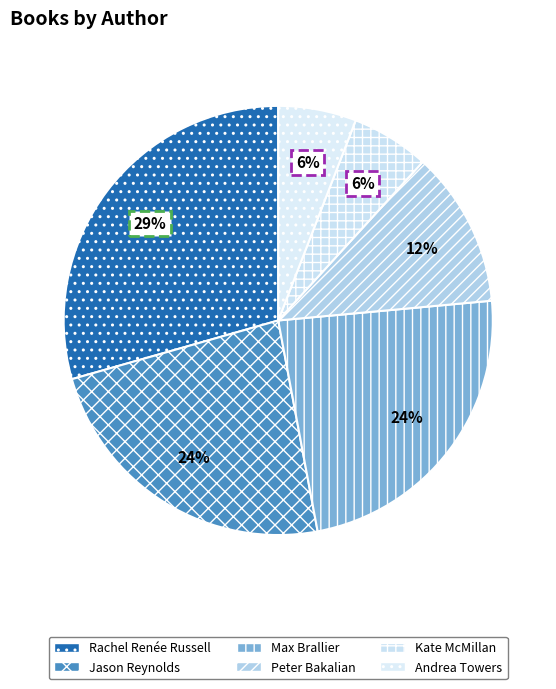

Is there any slice that represents more than half of the pie?

No